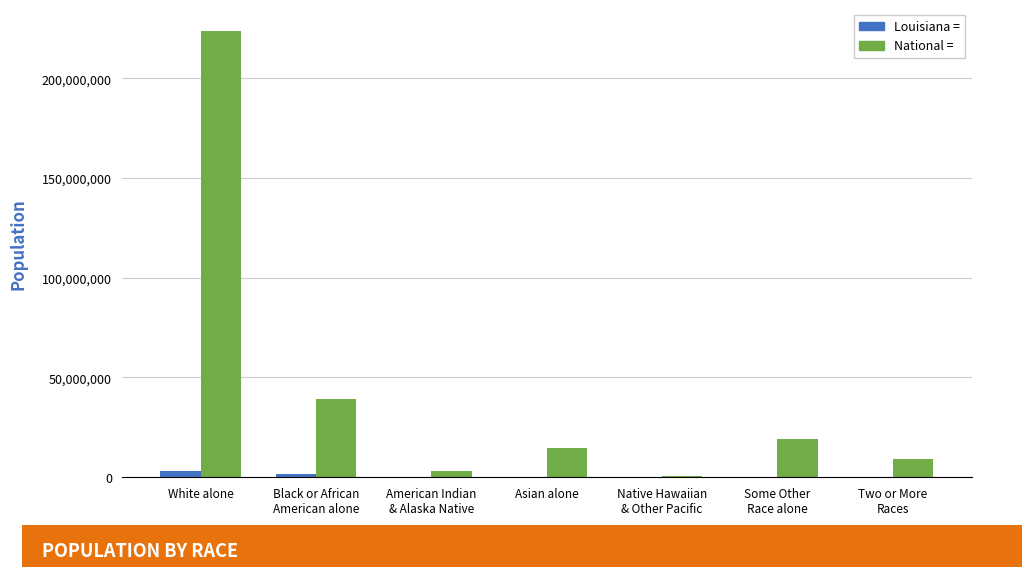

At which category is the sum across all series the highest?

White alone